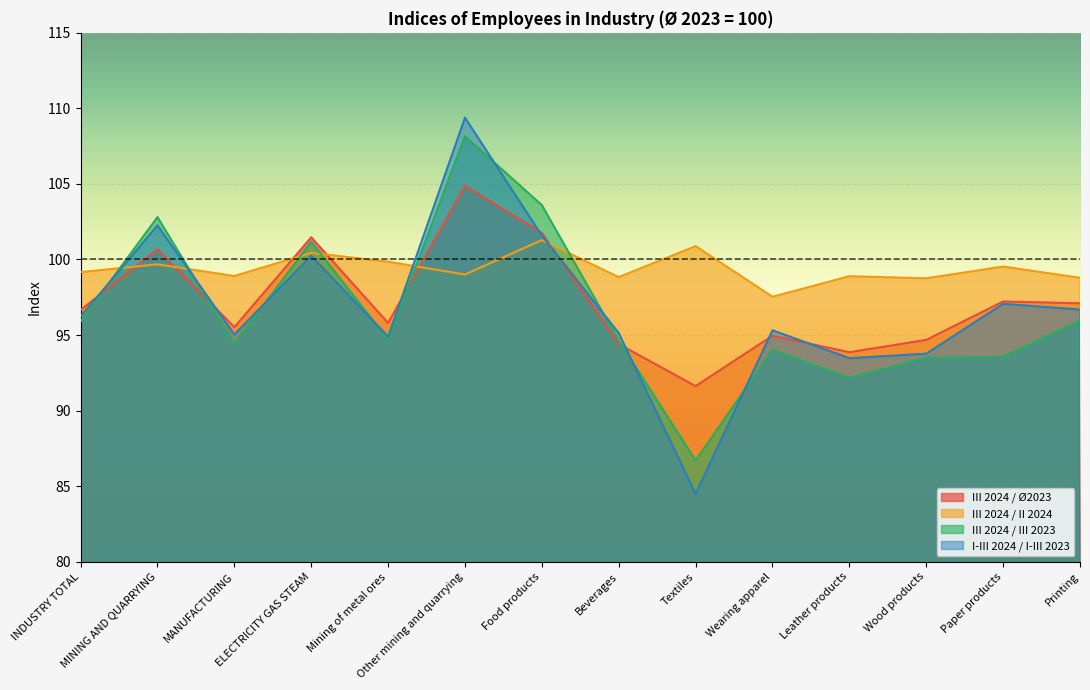

The I-III 2024 / I-III 2023 series shows 109.4 at Other mining and quarrying. True or false?

True